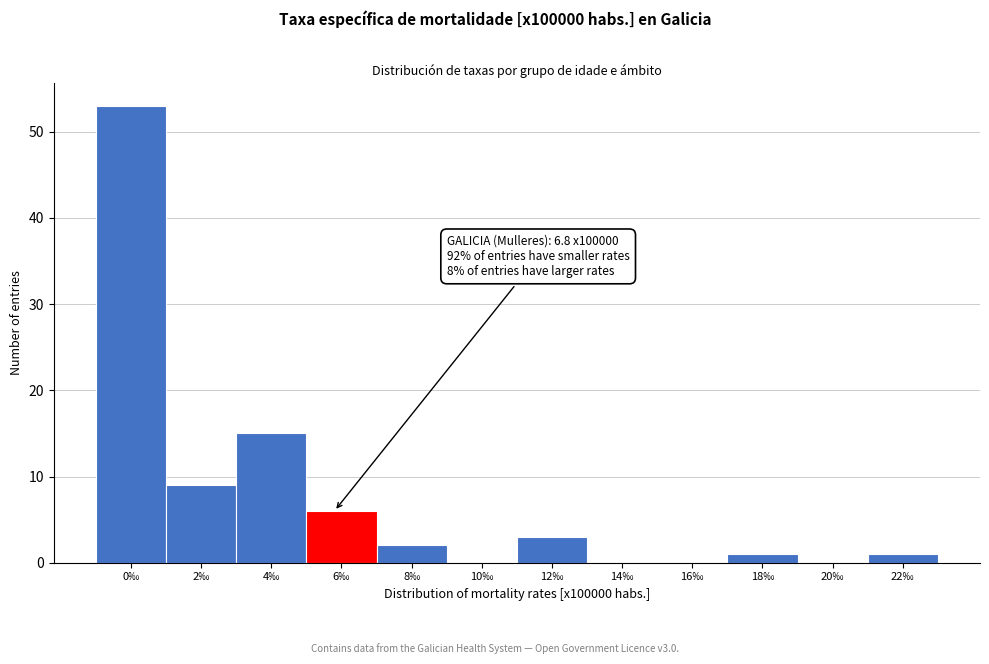

Reading left to right, what are all the values shown in this chart?

0‰=53	2‰=9	4‰=15	6‰=6	8‰=2	10‰=0	12‰=3	14‰=0	16‰=0	18‰=1	20‰=0	22‰=1